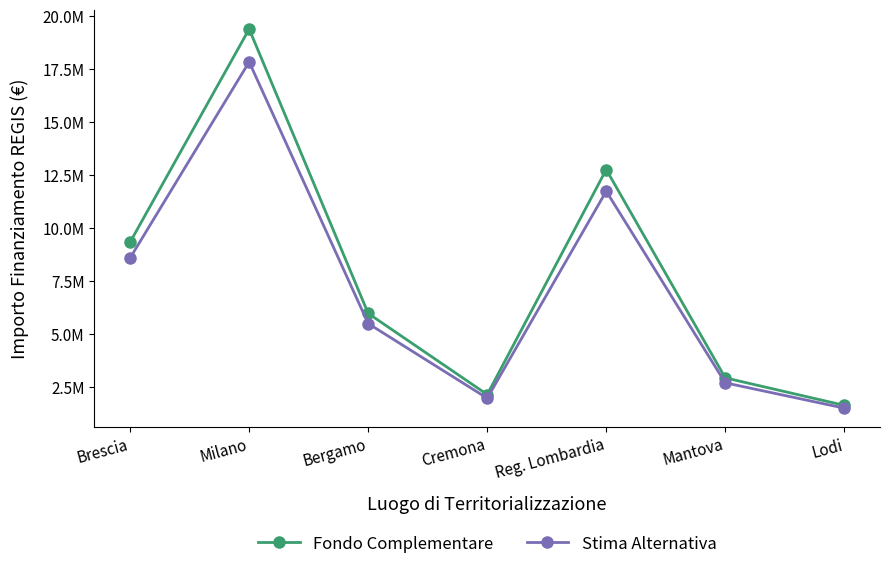

What is the label of the 4th point from the right?

Cremona